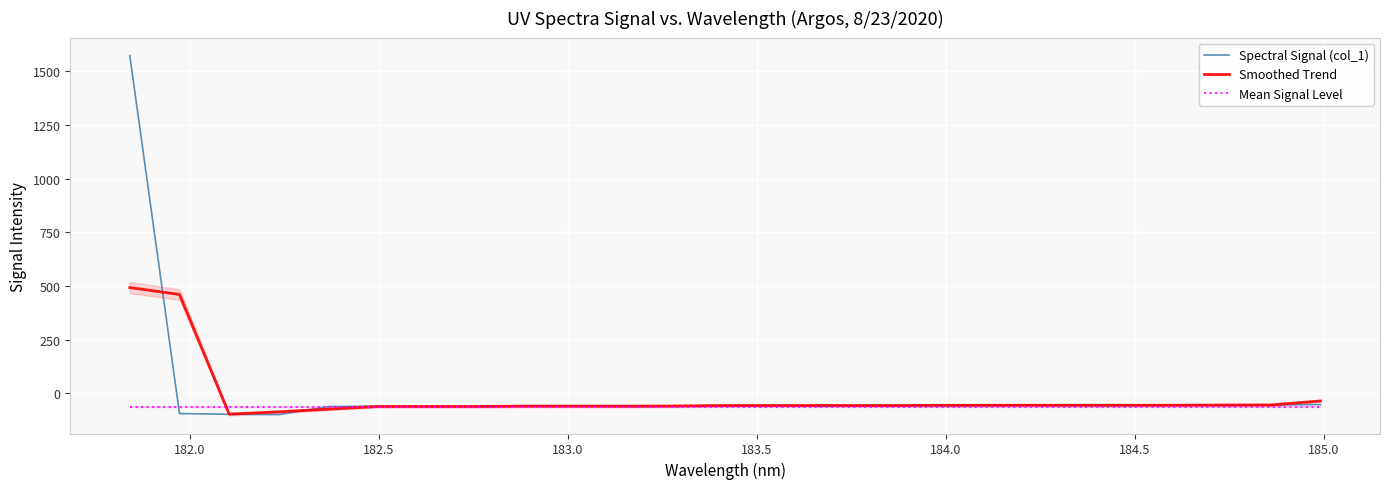

Which series has the largest total across all categories?

Spectral Signal (col_1)